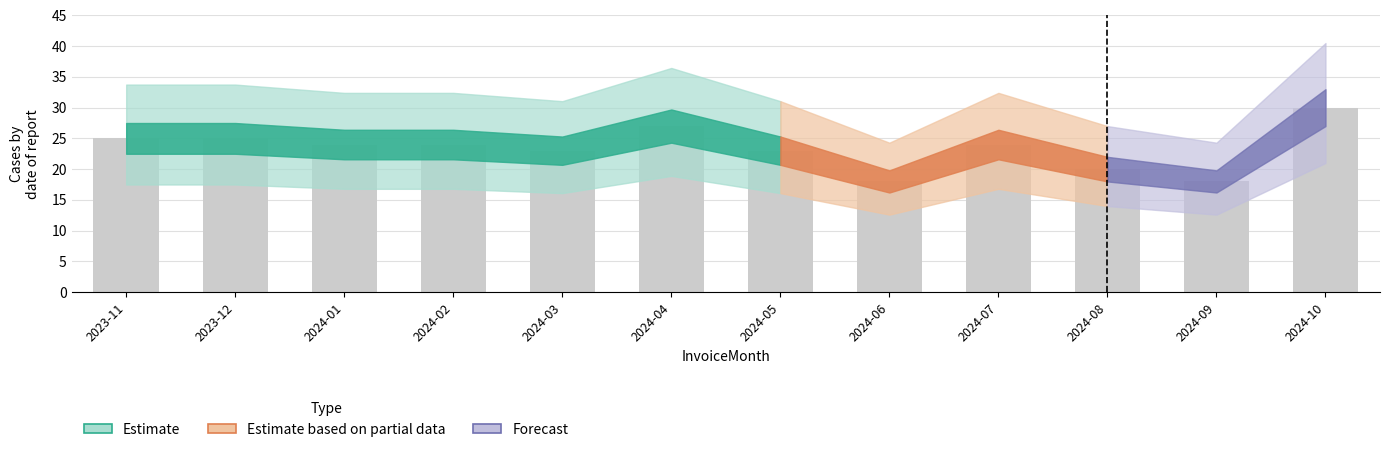

The chart shows a value of 7 at 2024-07. True or false?

False